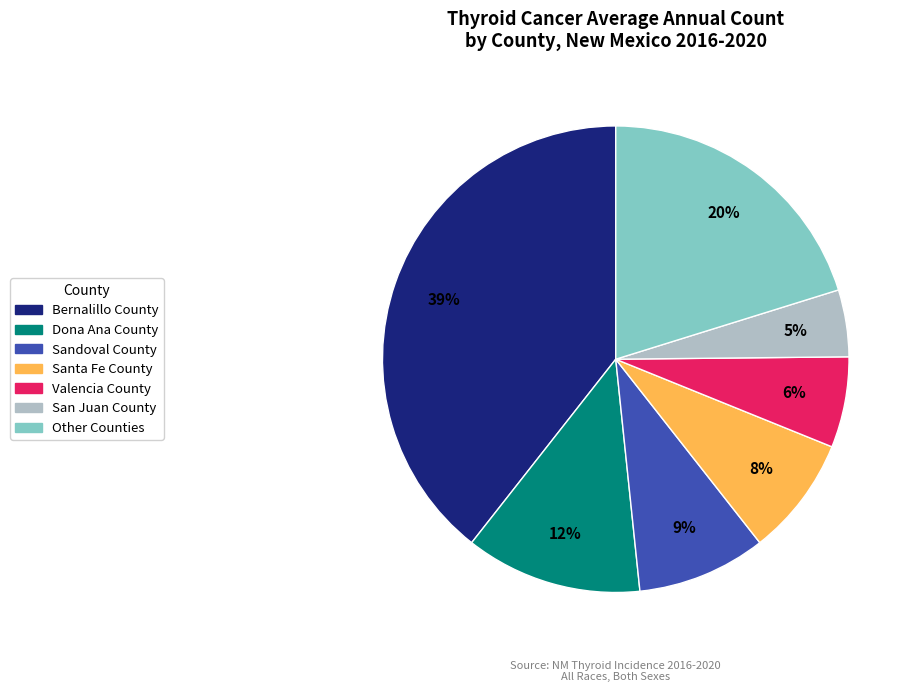

Does any single category account for the majority?

No